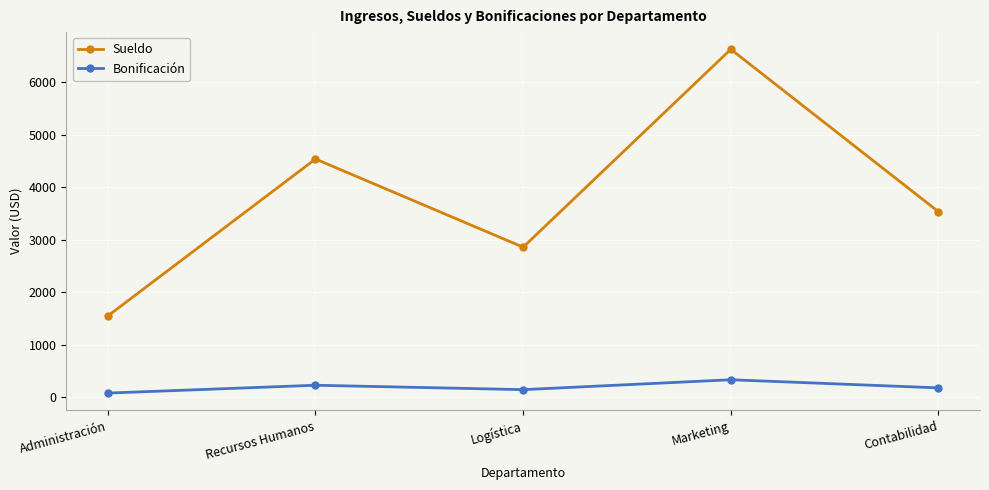

What is the difference between the second highest and minimum values in the Sueldo series?

2988.7